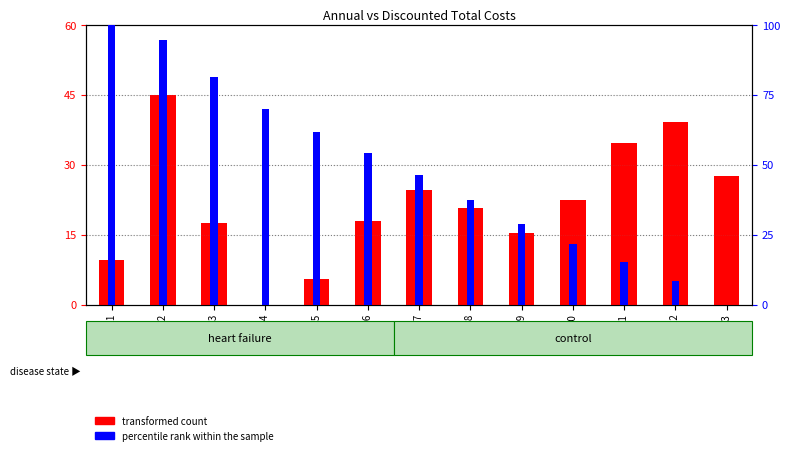

Between Year 2 and Year 5, which series saw the biggest shift?

transformed count